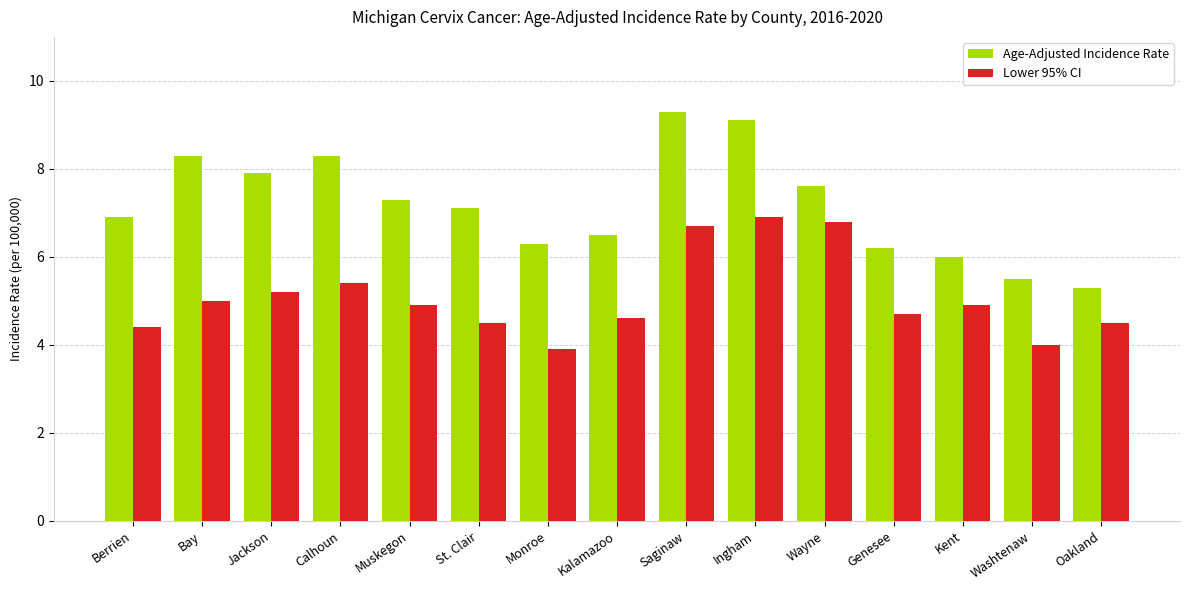

What is the lowest value of the Lower 95% CI series?

3.9